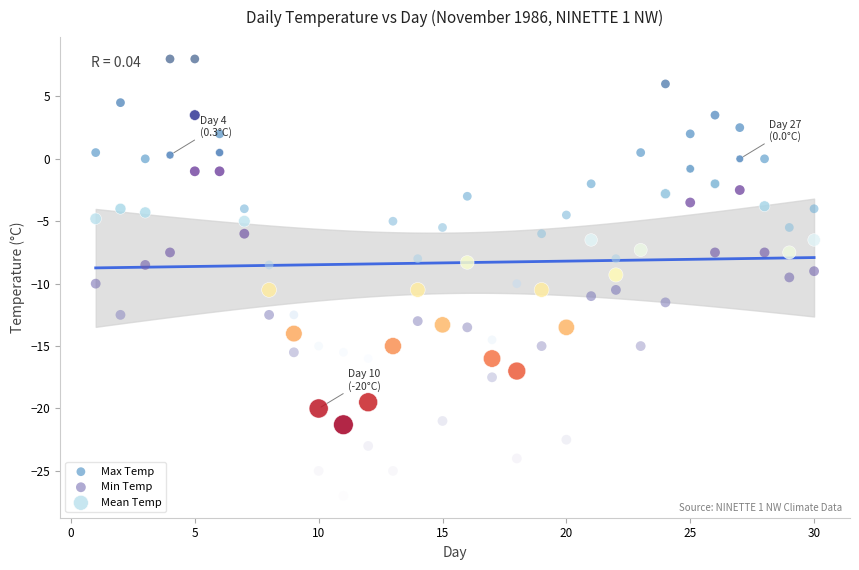

What are all the series names shown in the legend?

Max Temp, Min Temp, Mean Temp